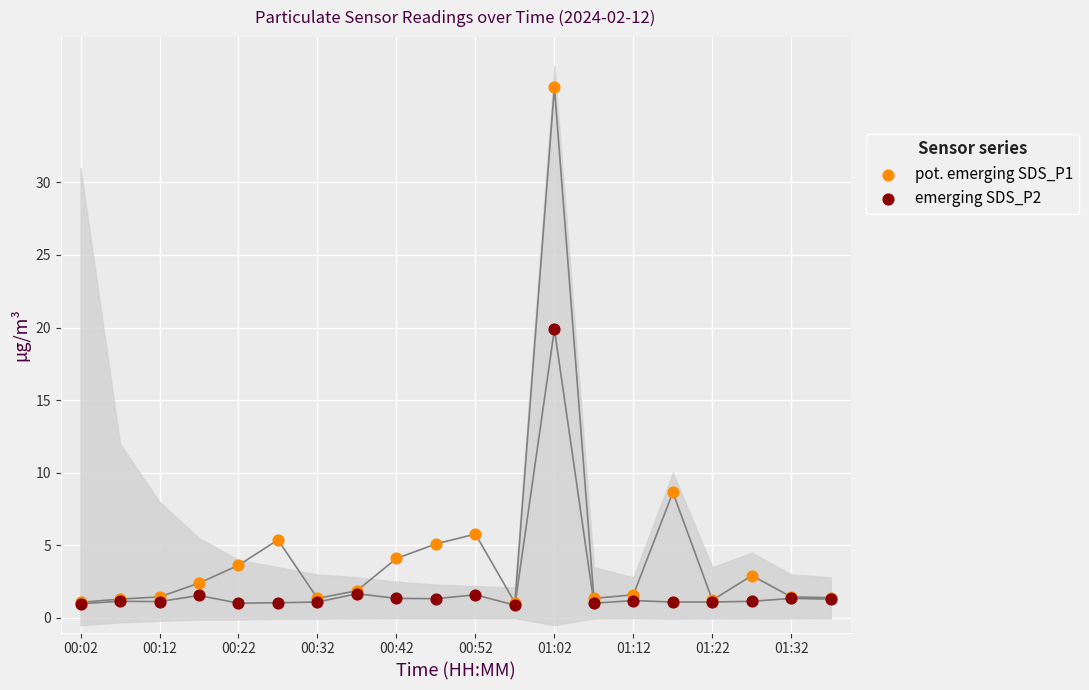

Across all series, what Y value is closest to 18?

19.9